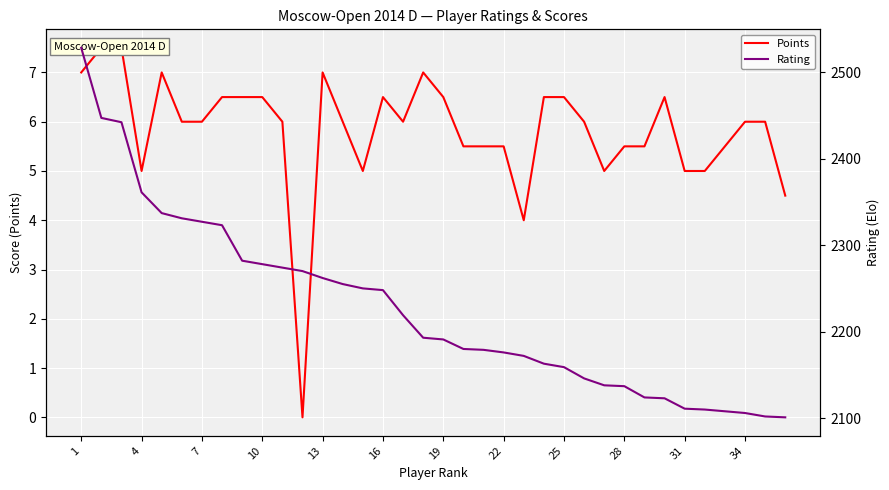

Does the chart display data point markers on the line(s)?

No